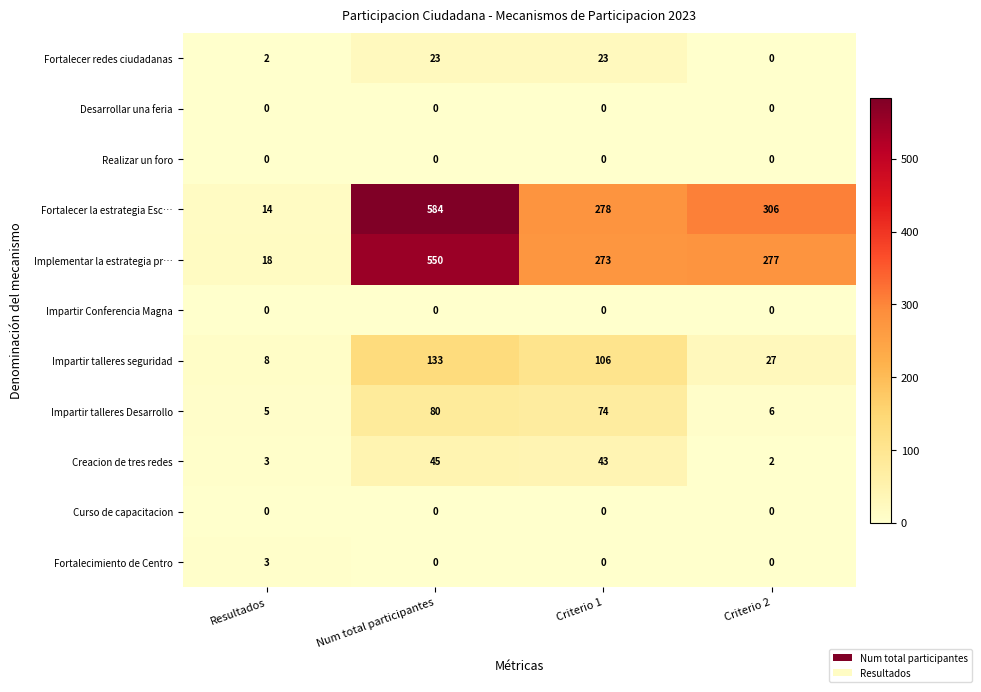

At which label is Implementar la estrategia pr… closest to 284?

Criterio 2